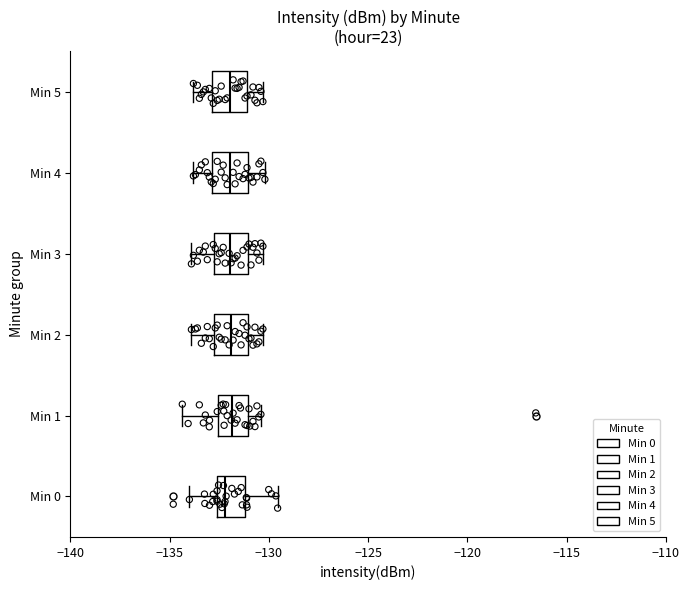

Reading bottom to top, read every box against the x-axis: the position of its median line, the range the box covers, and the ends of its whiskers. The values are not printed on the chart, so give them approximately, as read against the axis.

Min 0: median -132.0, box -132.5 to -131.0, whiskers -134.0 to -129.5
Min 1: median -132.0, box -132.5 to -131.0, whiskers -134.5 to -130.5
Min 2: median -132.0, box -133.0 to -131.0, whiskers -134.0 to -130.5
Min 3: median -132.0, box -133.0 to -131.0, whiskers -134.0 to -130.5
Min 4: median -132.0, box -133.0 to -131.0, whiskers -134.0 to -130.0
Min 5: median -132.0, box -133.0 to -131.0, whiskers -134.0 to -130.5